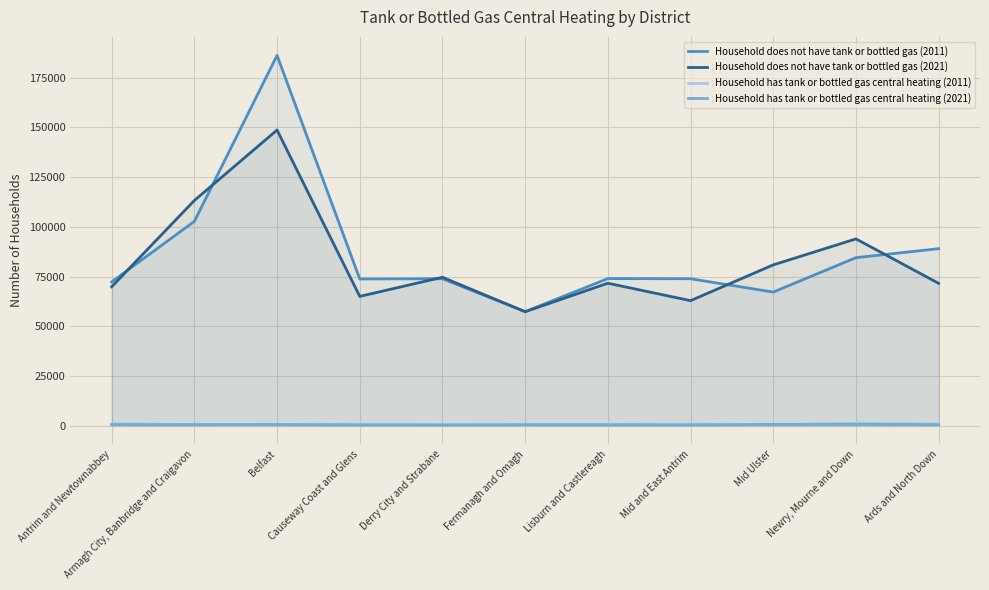

True or false: Household has tank or bottled gas central heating (2011) and Household does not have tank or bottled gas (2021) intersect in this chart.

False